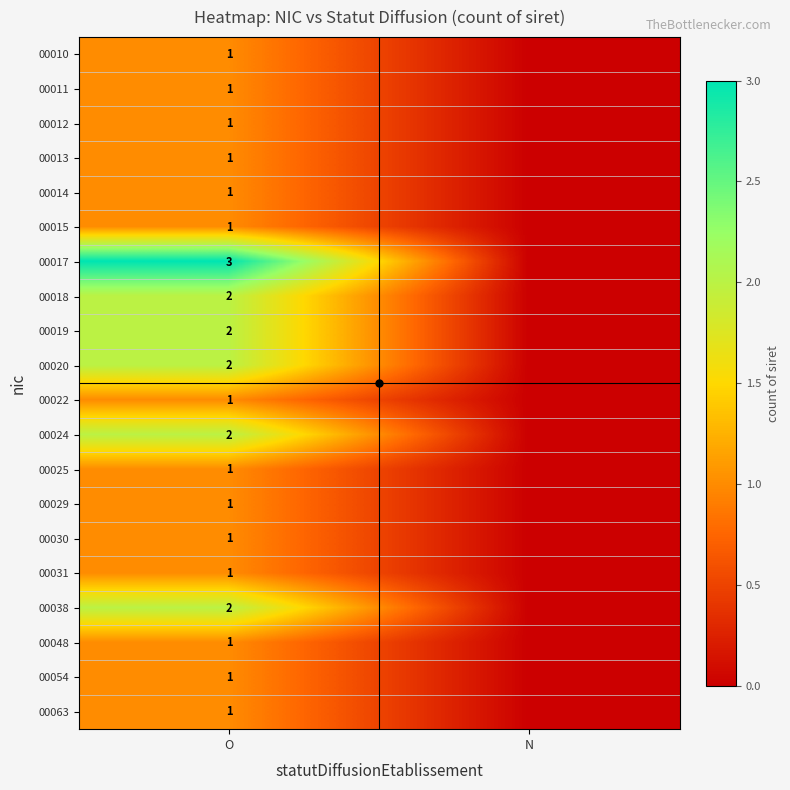

At which label is 00025 closest to 0?

N